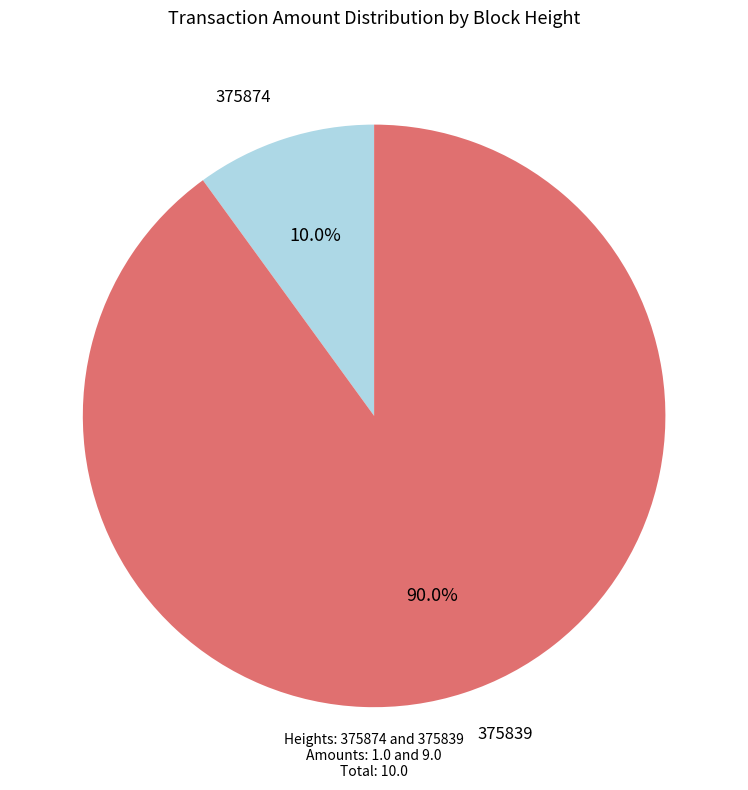

How many segments does this pie chart have?

2